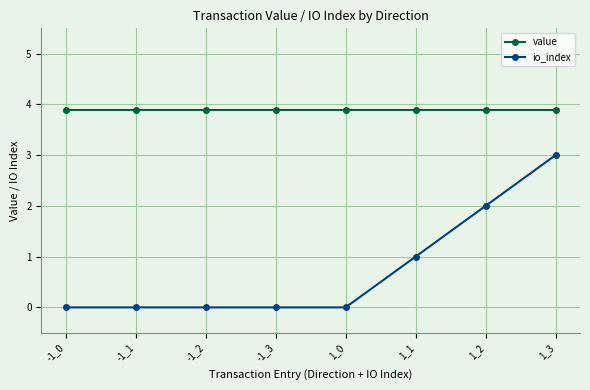

The value of io_index at -1_3 is 0.0. True or false?

True